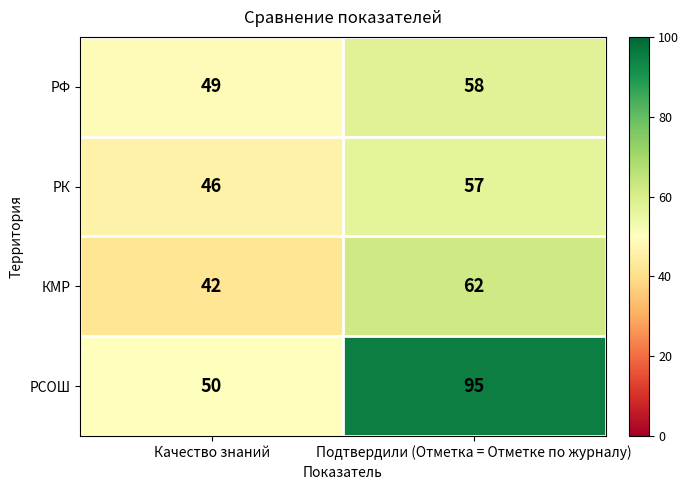

At Подтвердили (Отметка = Отметке по журналу), list the series in order from smallest to largest.

РК, РФ, КМР, РСОШ